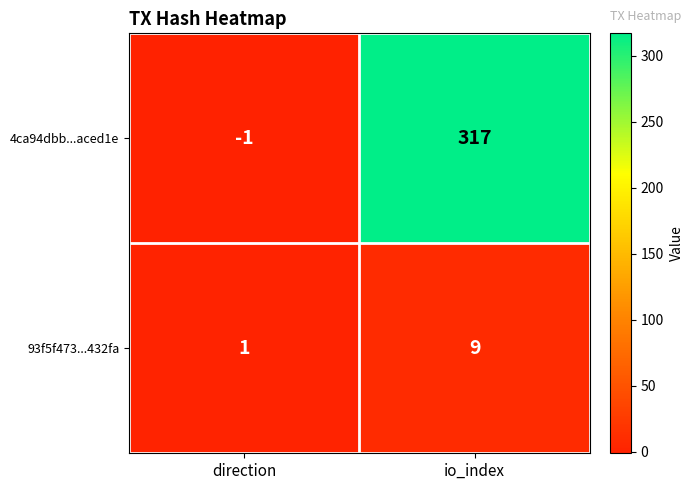

Is it true that 4ca94dbb...aced1e equals -1 at direction?

True